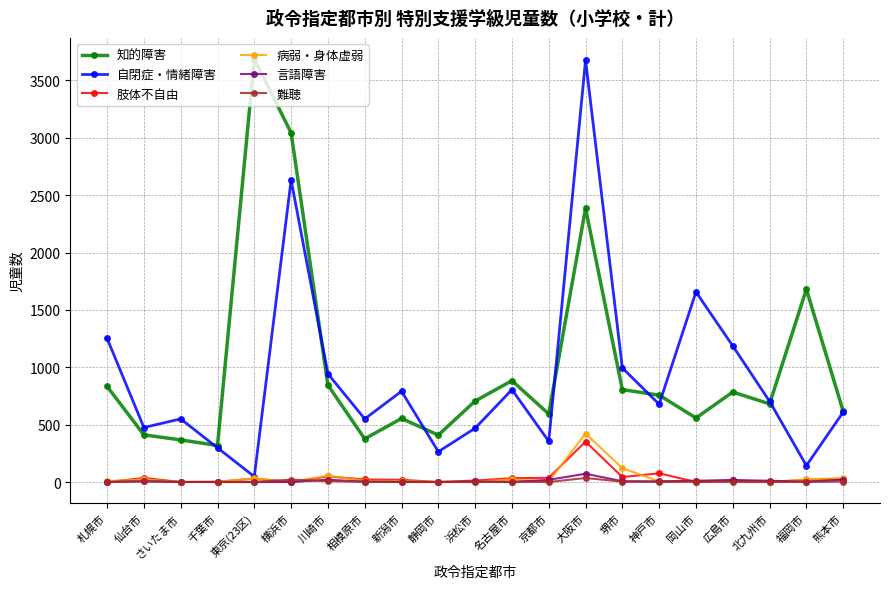

What is the greatest value displayed?

3686